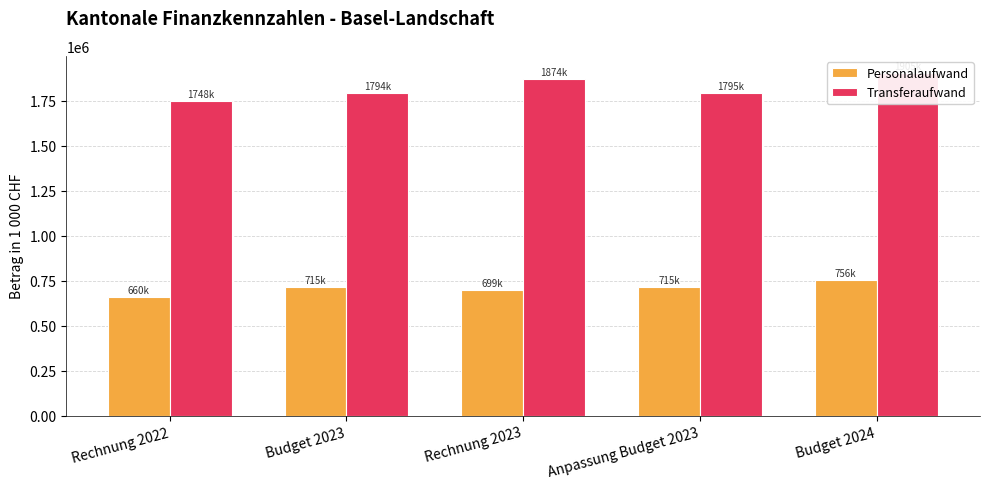

Where does the Transferaufwand series first go above 1794759?

Rechnung 2023